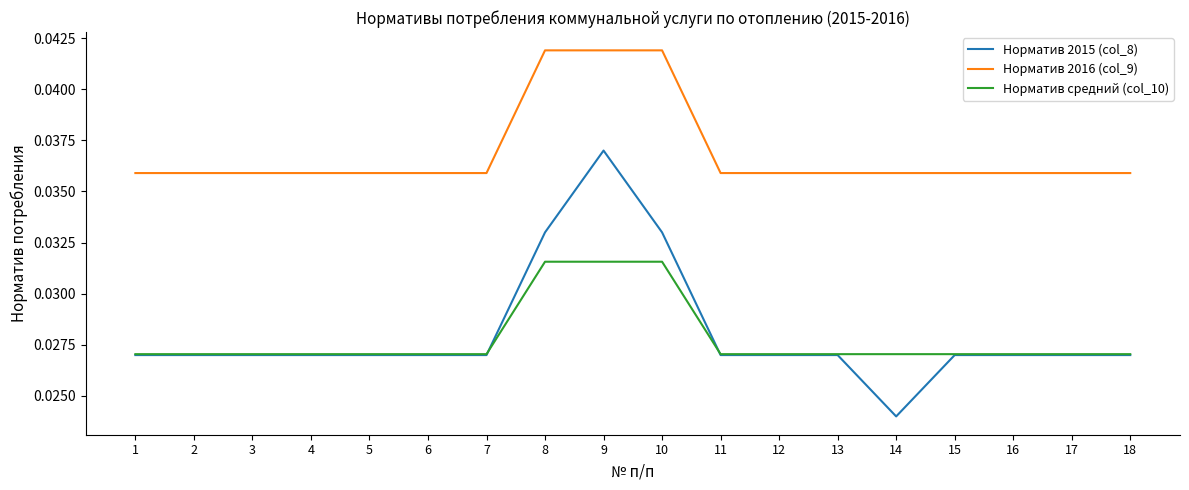

Which series has the largest range (max minus min)?

Норматив 2015 (col_8)